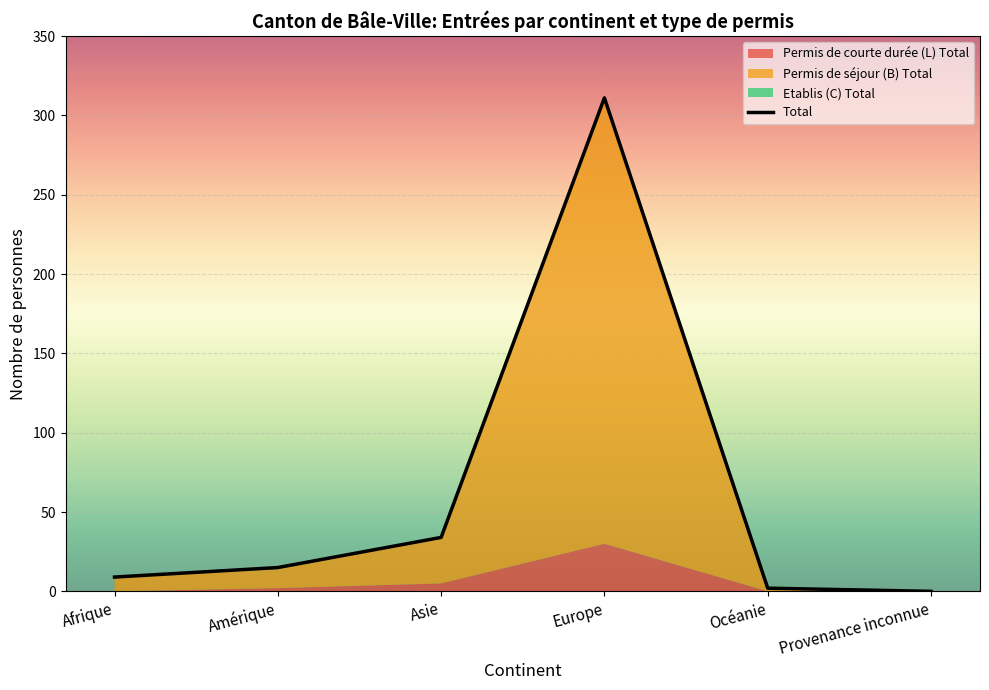

True or false: there are more than 2 points higher than both neighbors.

False